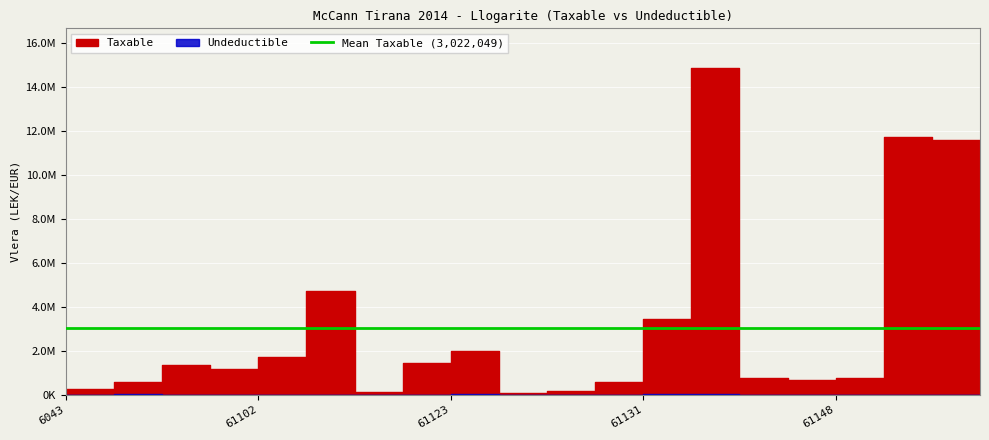

True or false: Undeductible and Taxable cross at least once.

False